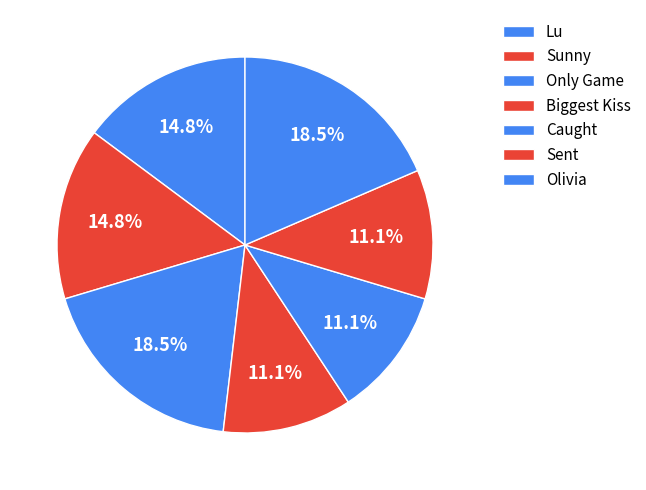

Approximately how many times larger is the value at Only Game compared to Sunny?

1.2